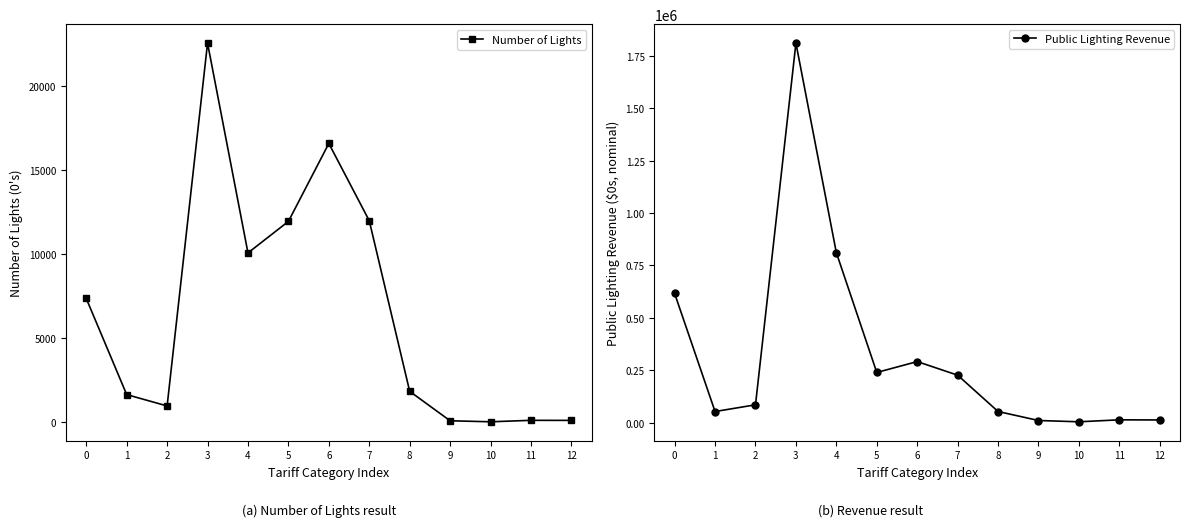

What is the total value across all series at 1?

54497